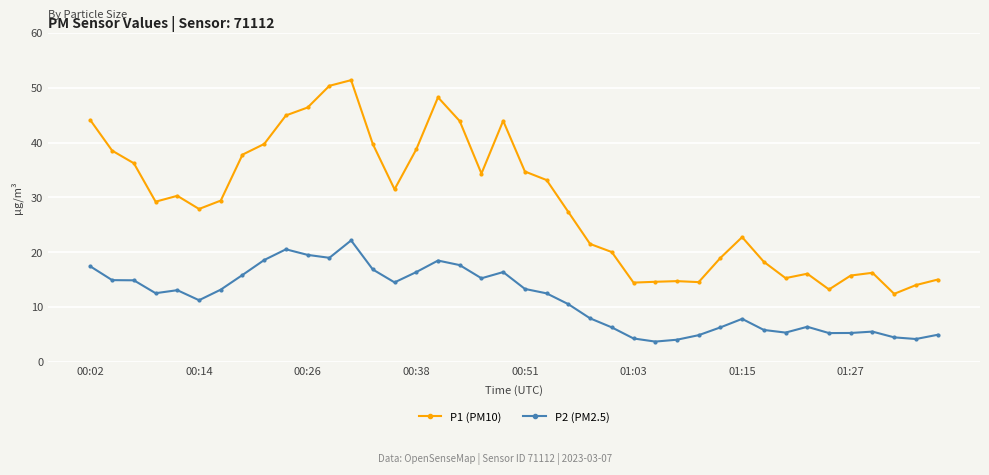

True or false: P2 (PM2.5) and P1 (PM10) intersect in this chart.

False